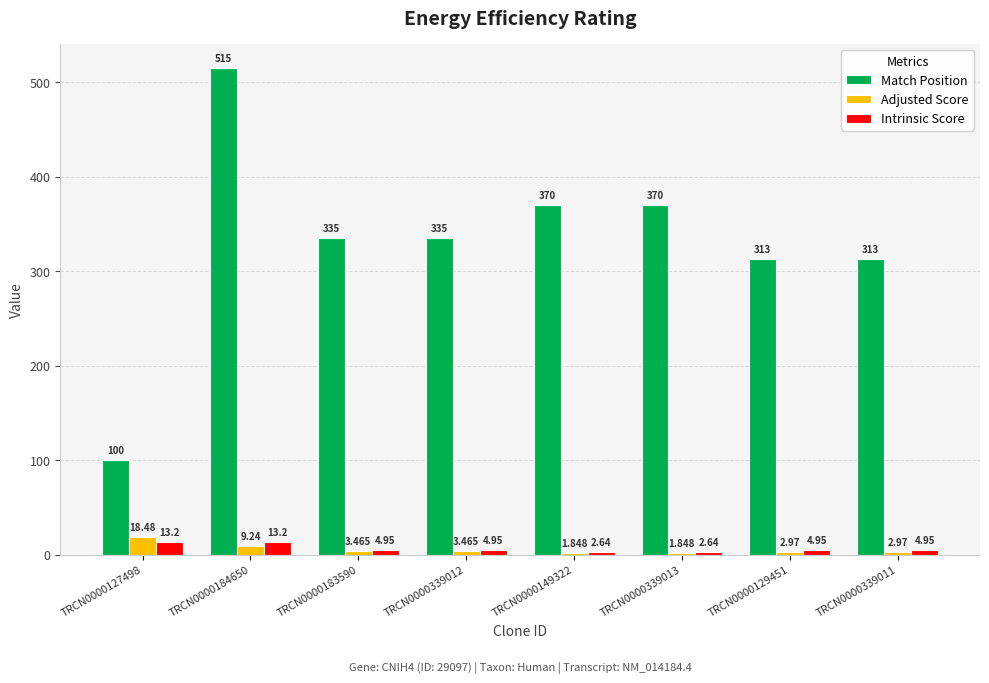

Which series has the largest range (max minus min)?

Match Position